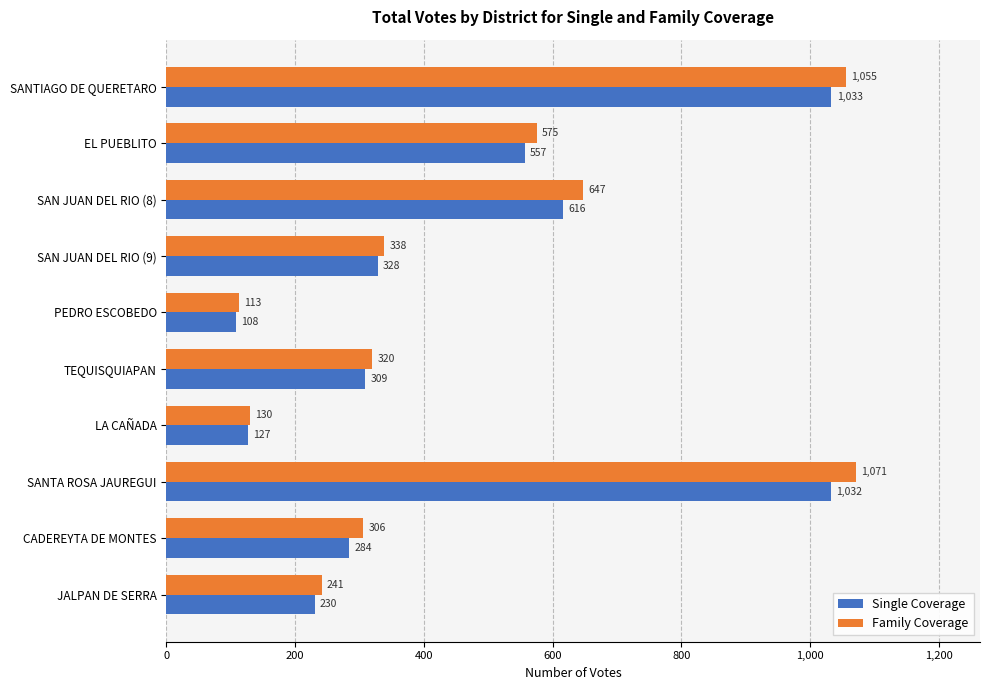

What are all the series names shown in the legend?

Single Coverage, Family Coverage